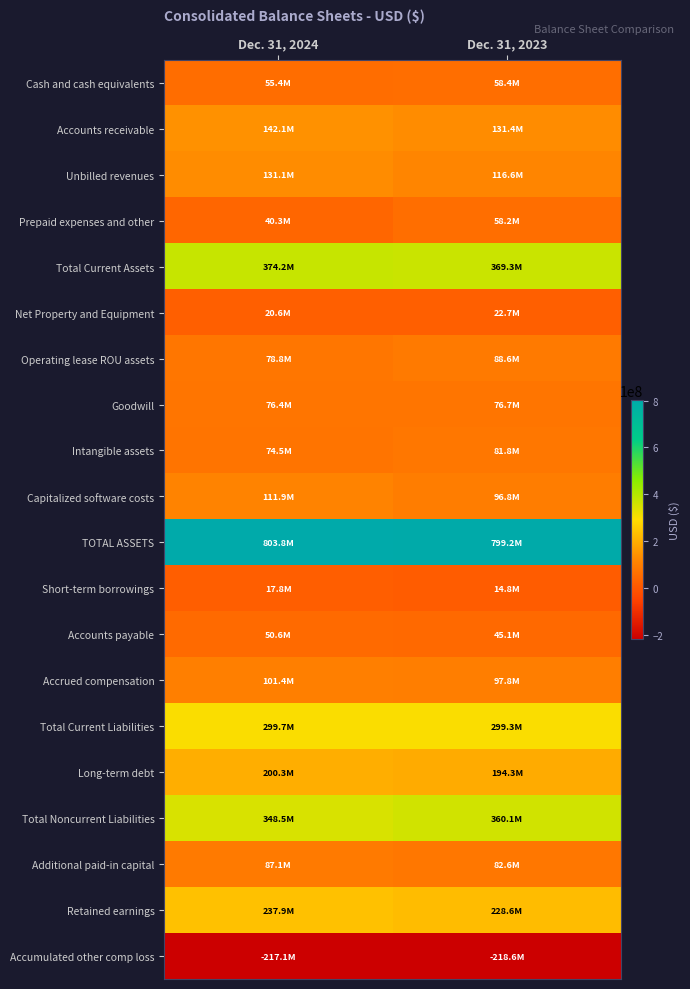

What is the spread (max minus min) of values at Dec. 31, 2024?

1020880000